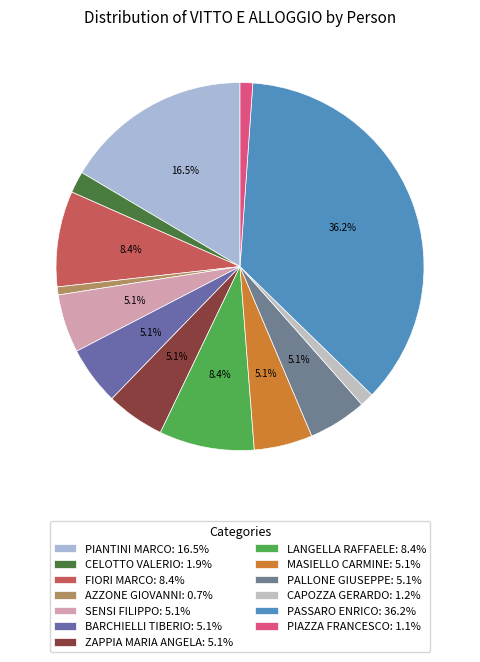

To the nearest percent, what portion does PASSARO ENRICO represent?

36%